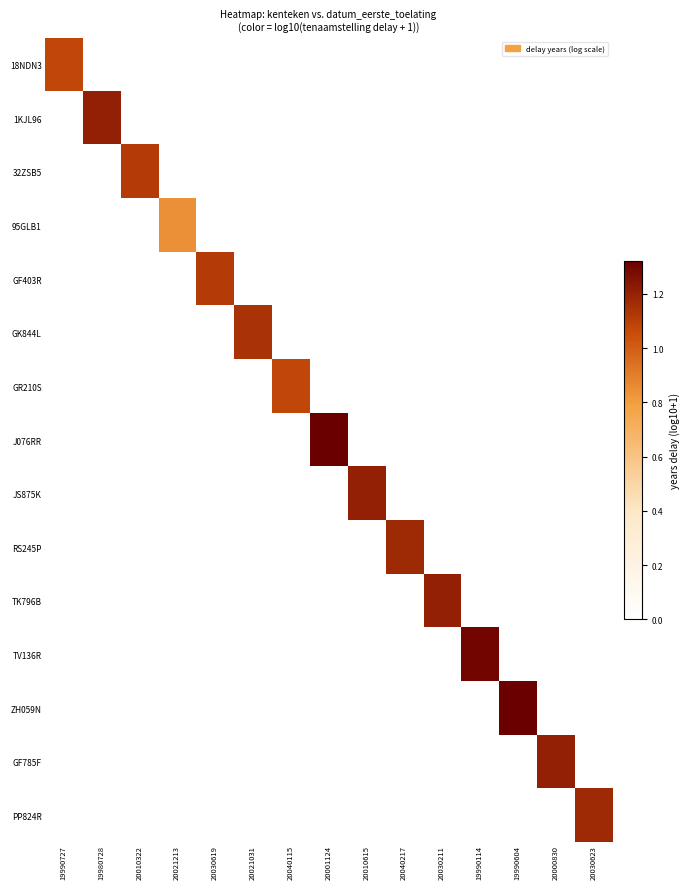

What is the difference between the highest and lowest values at 20000830?

1.2